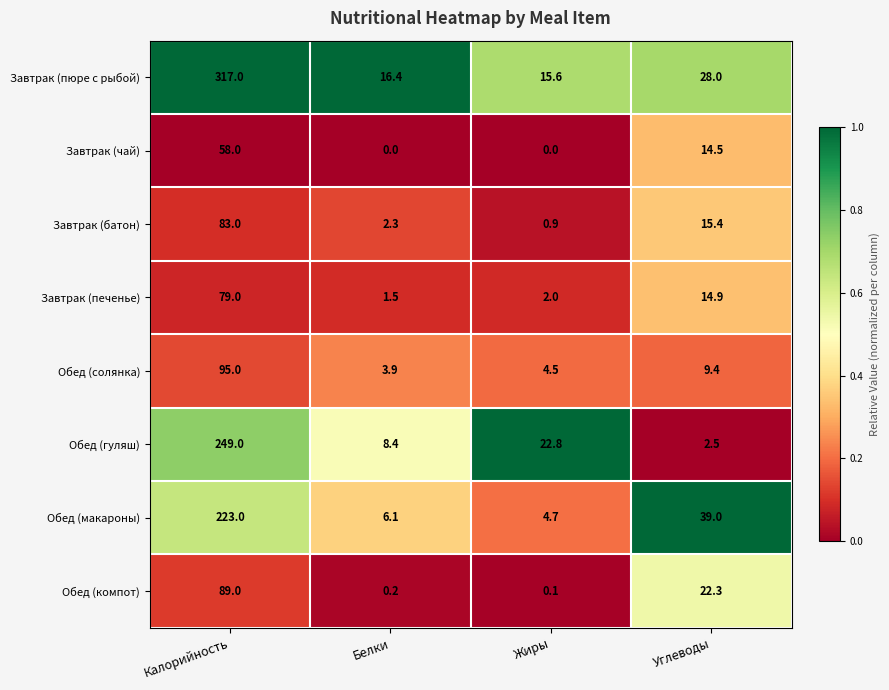

How many data points in Завтрак (печенье) are less than 14?

2